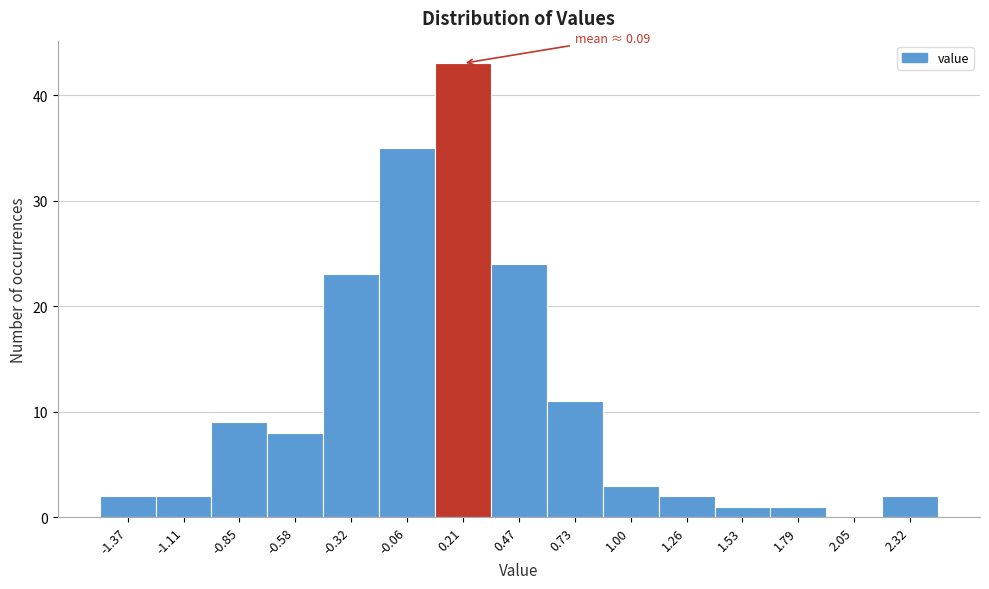

Over which range of the x-axis is the bar tallest?

0.10 to 0.35